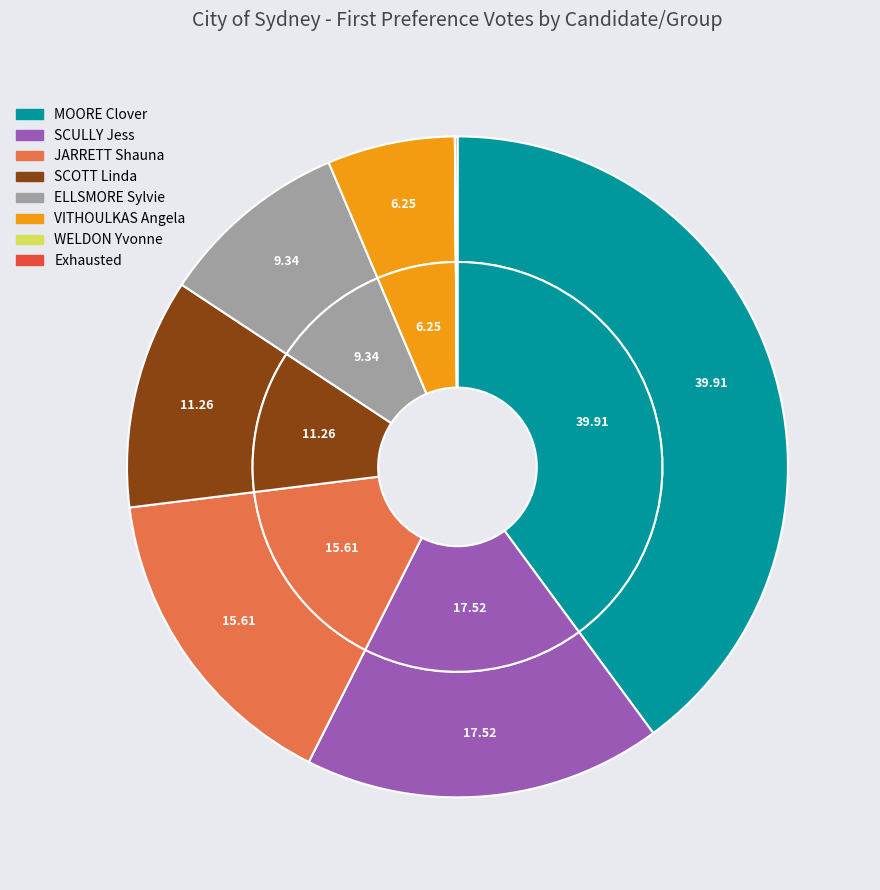

Which category has the biggest portion of the pie?

MOORE Clover